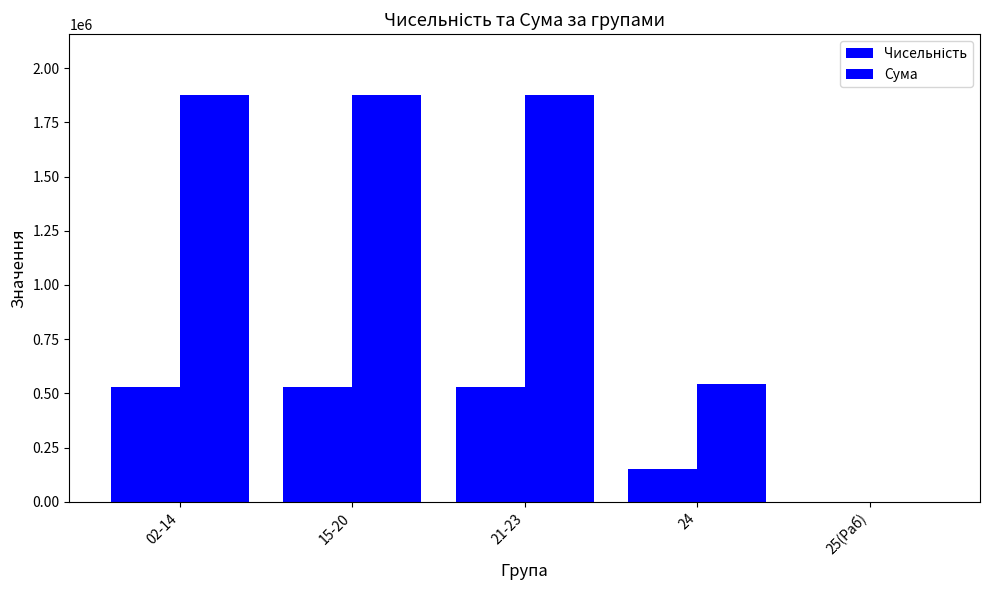

True or false: Сума has a value of 1875164.6 at 15-20.

True